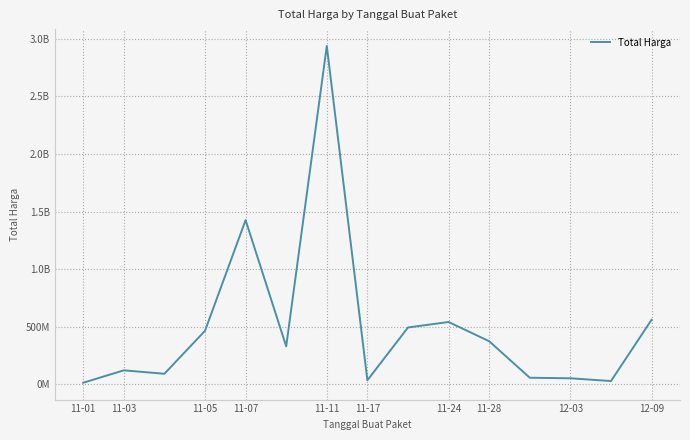

Reading left to right, list all the values displayed in this chart.

12787500	120613270	90672075	464002100	1425867900	329124000	2938963240	34292000	493000000	540634200	373404000	56152800	51601000	27412000	559971000